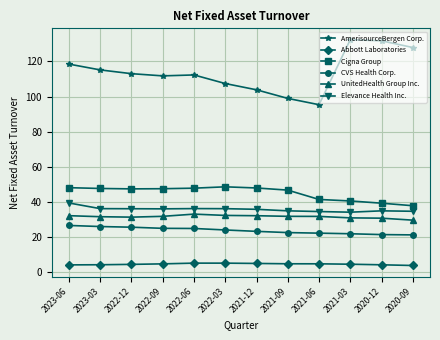

What is the difference between the maximum and minimum values in the Elevance Health Inc. series?

5.2